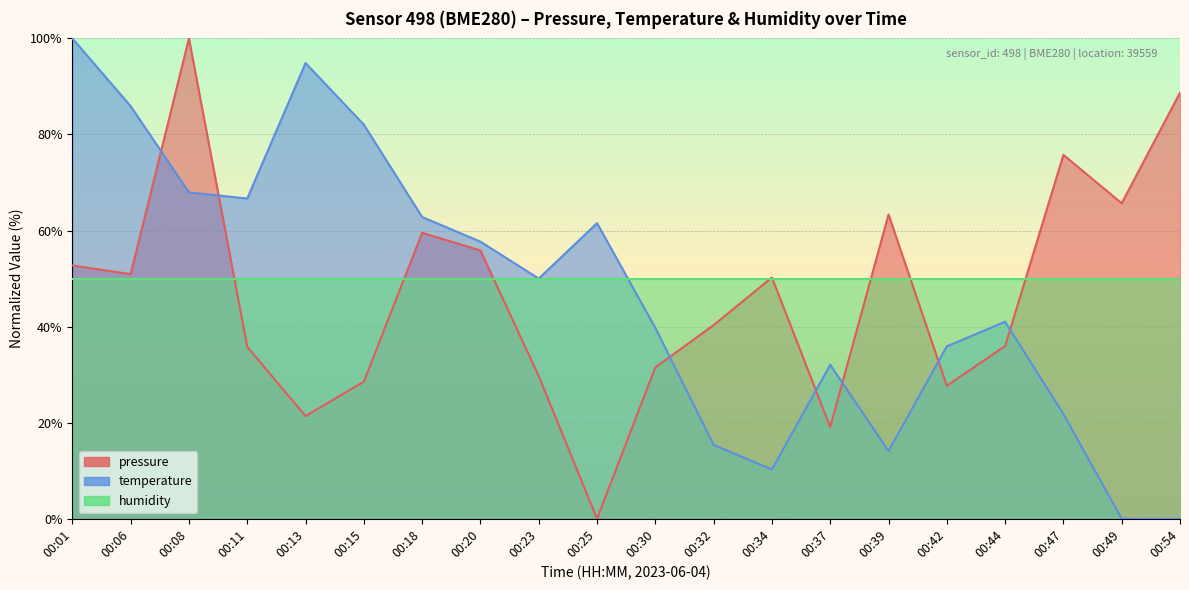

The temperature series shows 35.9 at 00:42. True or false?

True